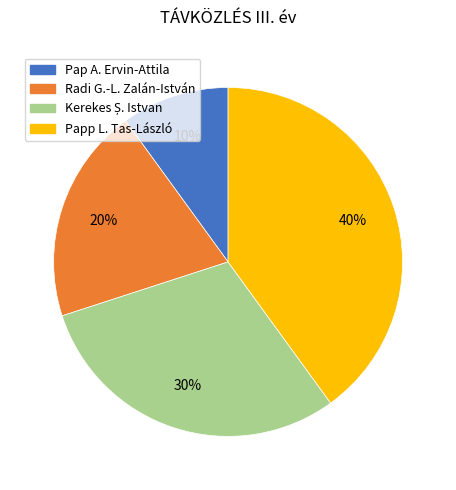

True or false: Pap A. Ervin-Attila accounts for 3% of the total.

False